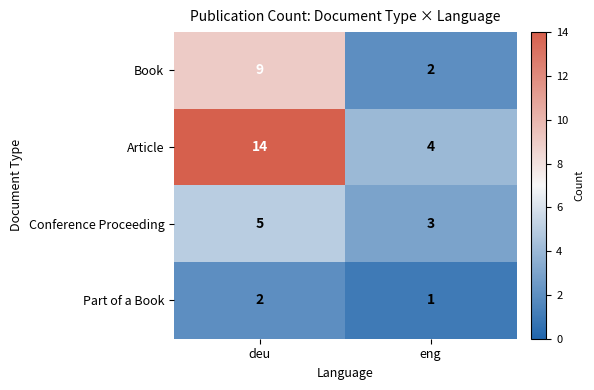

Reading left to right, extract all data points from this chart.

Book: 9	2
Article: 14	4
Conference Proceeding: 5	3
Part of a Book: 2	1